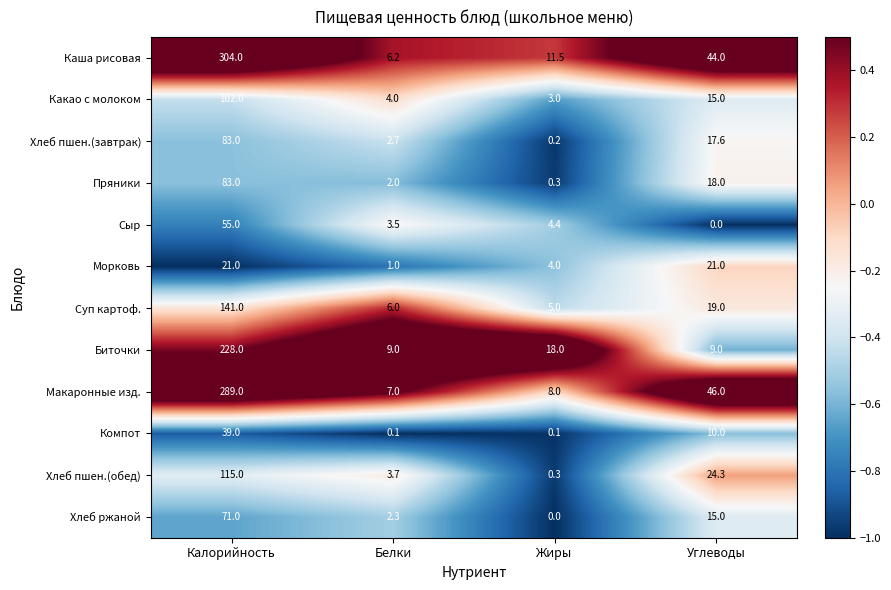

What is the sum of all Каша рисовая values?

365.7